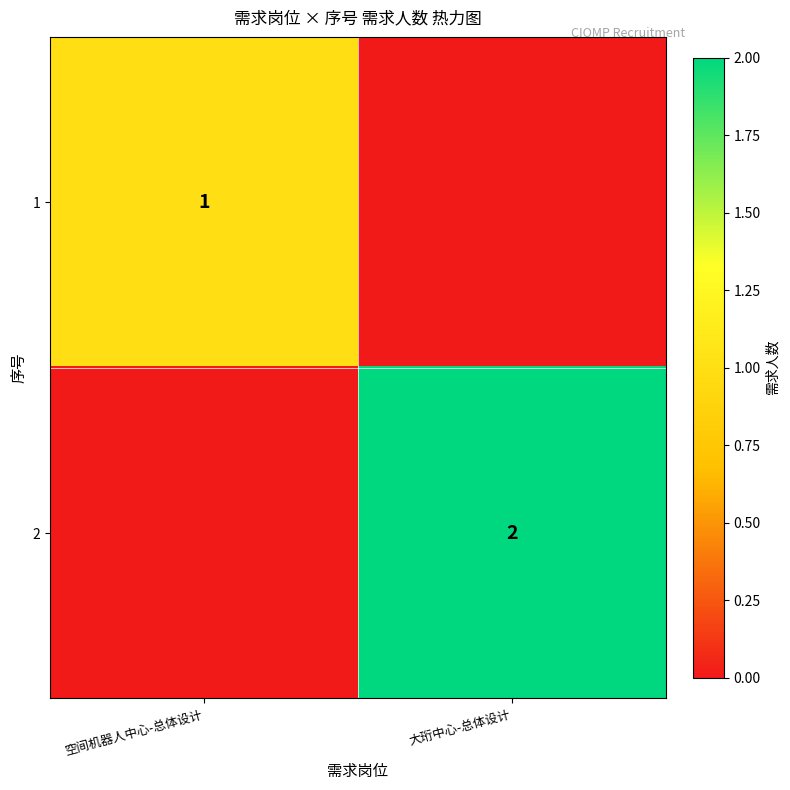

Is the value of 2 at 大珩中心-总体设计 greater than the value of 1 at 空间机器人中心-总体设计?

Yes